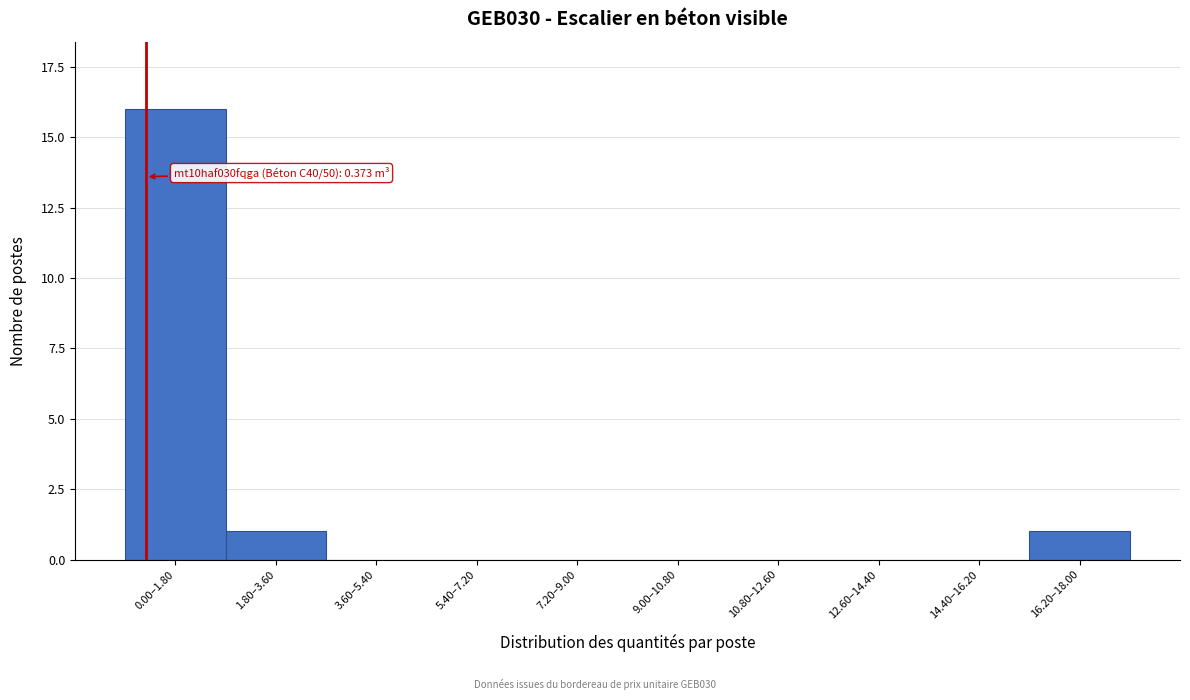

Reading left to right, what are all the values shown in this chart?

0.00–1.80=16	1.80–3.60=1	3.60–5.40=0	5.40–7.20=0	7.20–9.00=0	9.00–10.80=0	10.80–12.60=0	12.60–14.40=0	14.40–16.20=0	16.20–18.00=1